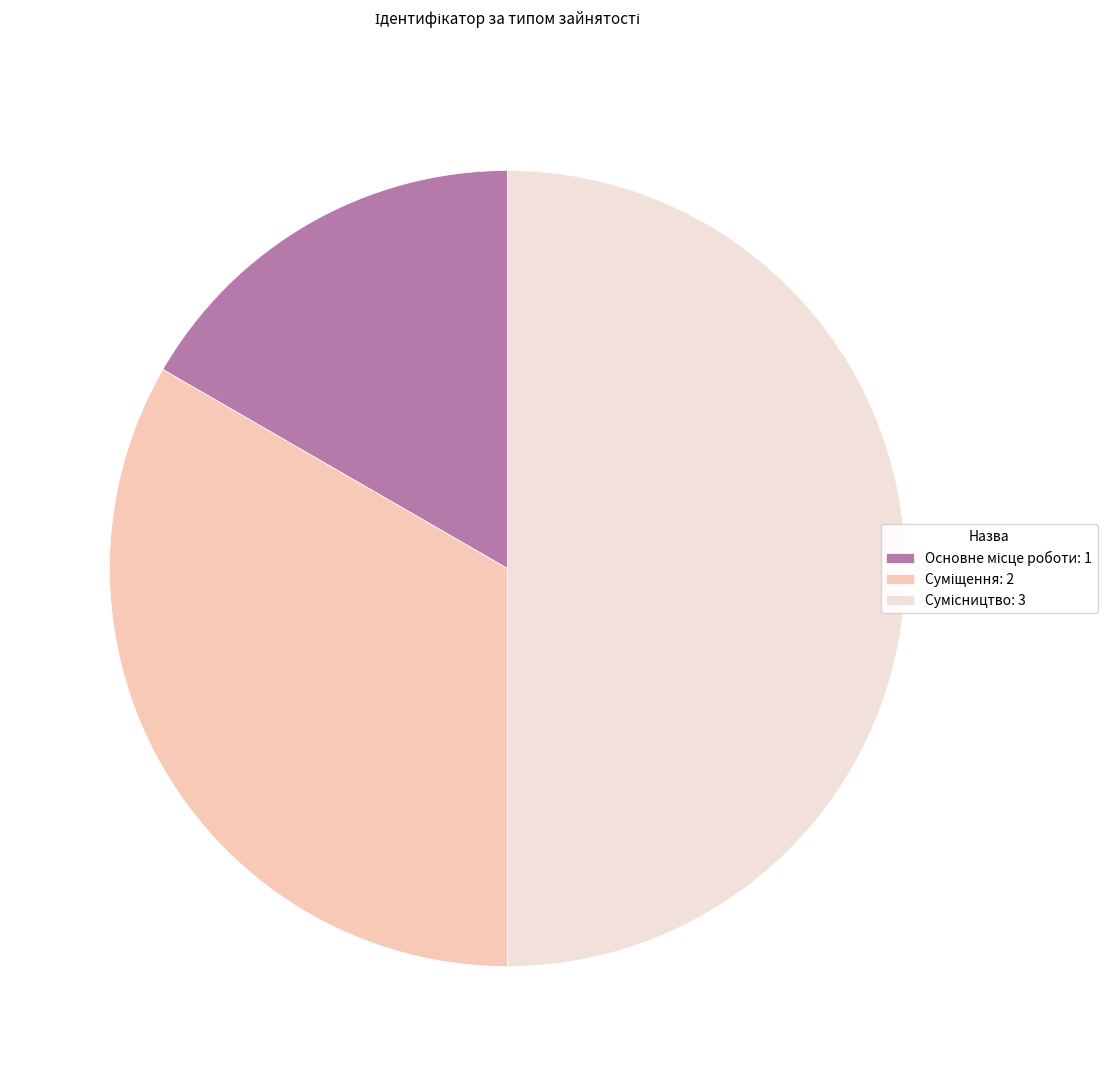

What is the total percentage of Суміщення and Основне місце роботи?

50.0%